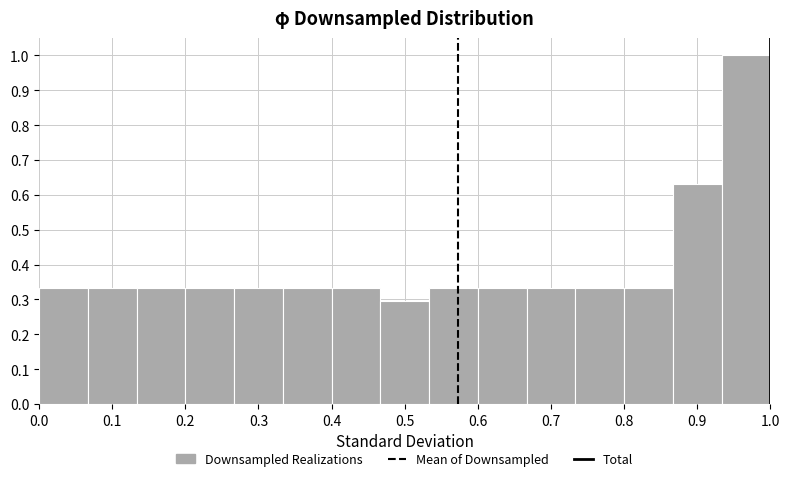

Reading left to right, list every bar in this chart as the range it spans on the x-axis followed by its height. Neither the bar edges nor the heights are printed on the chart, so give them approximately, as read against the axes.

0.00 to 0.07: 0.33
0.07 to 0.13: 0.33
0.13 to 0.20: 0.33
0.20 to 0.27: 0.33
0.27 to 0.33: 0.33
0.33 to 0.40: 0.33
0.40 to 0.47: 0.33
0.47 to 0.53: 0.30
0.53 to 0.60: 0.33
0.60 to 0.67: 0.33
0.67 to 0.73: 0.33
0.73 to 0.80: 0.33
0.80 to 0.87: 0.33
0.87 to 0.93: 0.63
0.93 to 1.00: 1.00